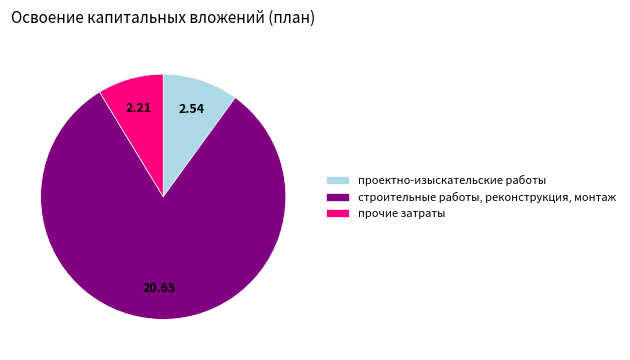

How many segments does this pie chart have?

3